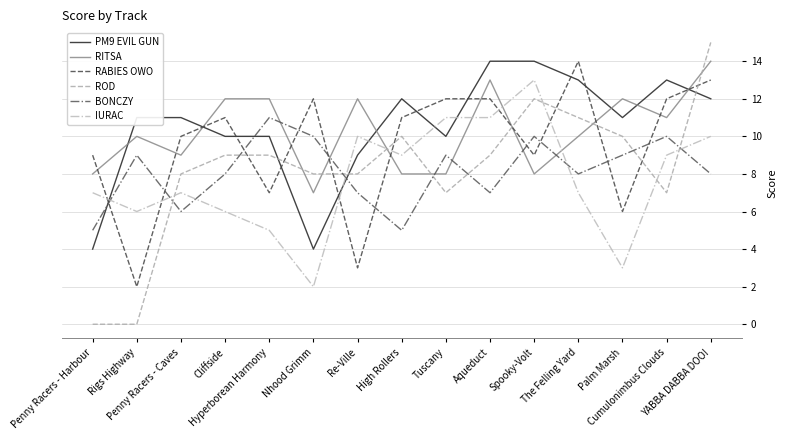

At which category is the sum across all series the highest?

YABBA DABBA DOO!